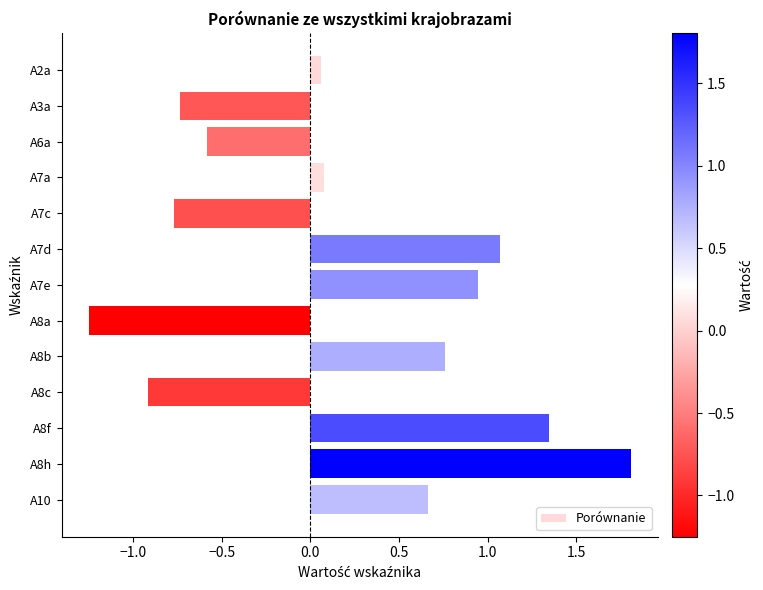

What is the label of the 9th bar from the top?

A8b